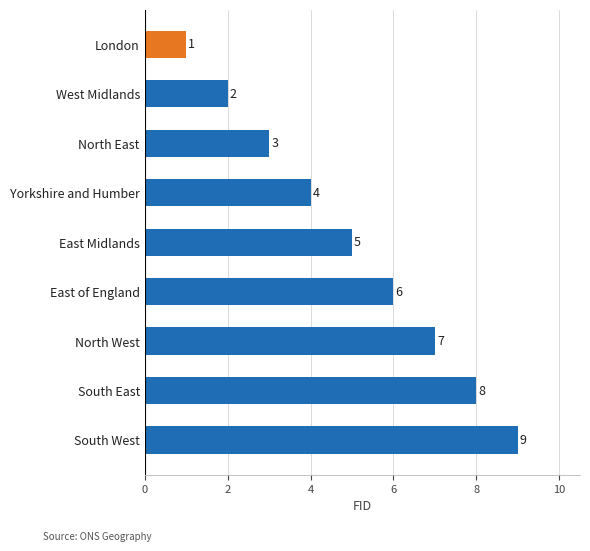

List the labels in order of value, largest first.

South West, South East, North West, East of England, East Midlands, Yorkshire and Humber, North East, West Midlands, London